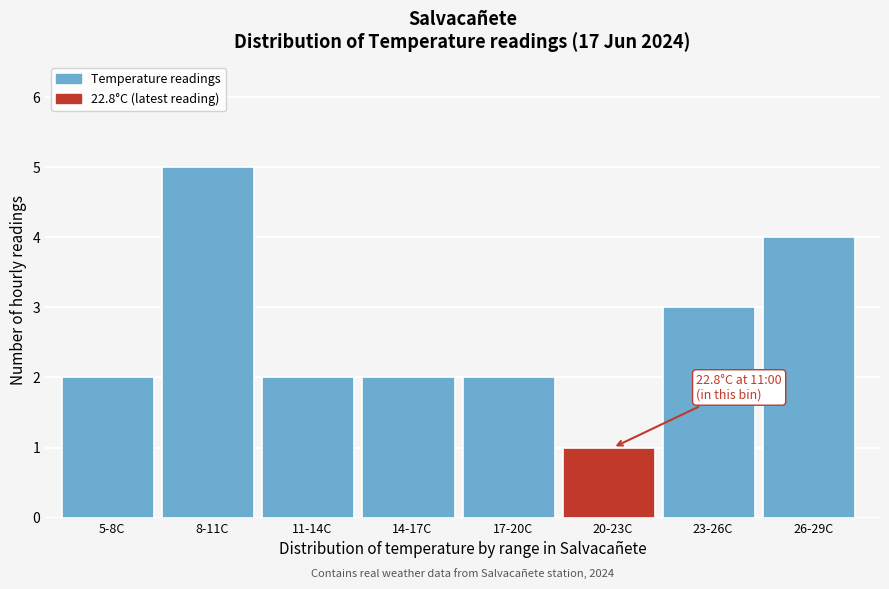

Reading left to right, what are all the values shown in this chart?

2	5	2	2	2	1	3	4